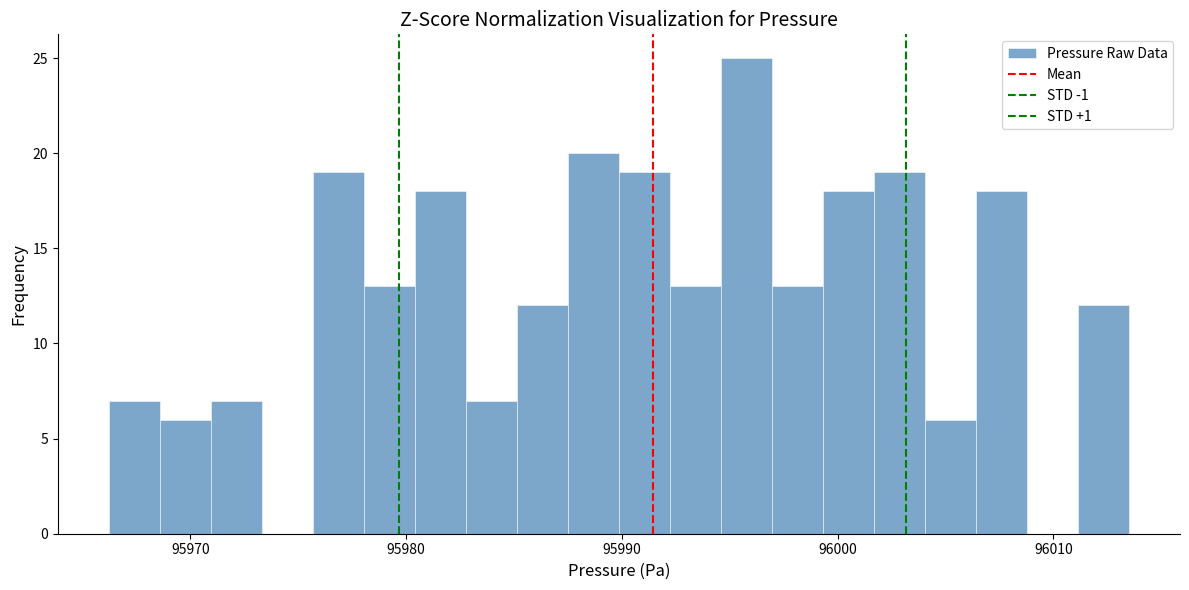

Read against the x-axis, roughly where is the centre of the tallest bar?

95996